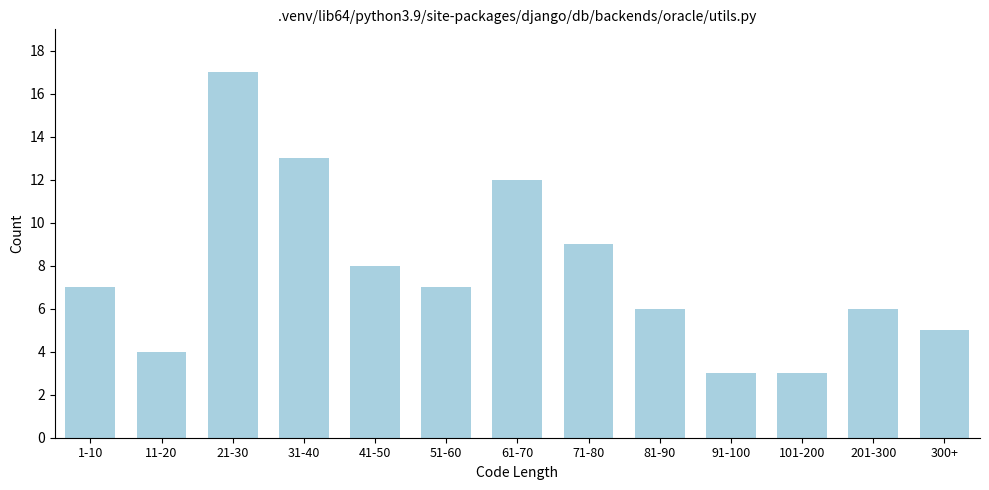

Reading left to right, extract all data points from this chart.

7	4	17	13	8	7	12	9	6	3	3	6	5